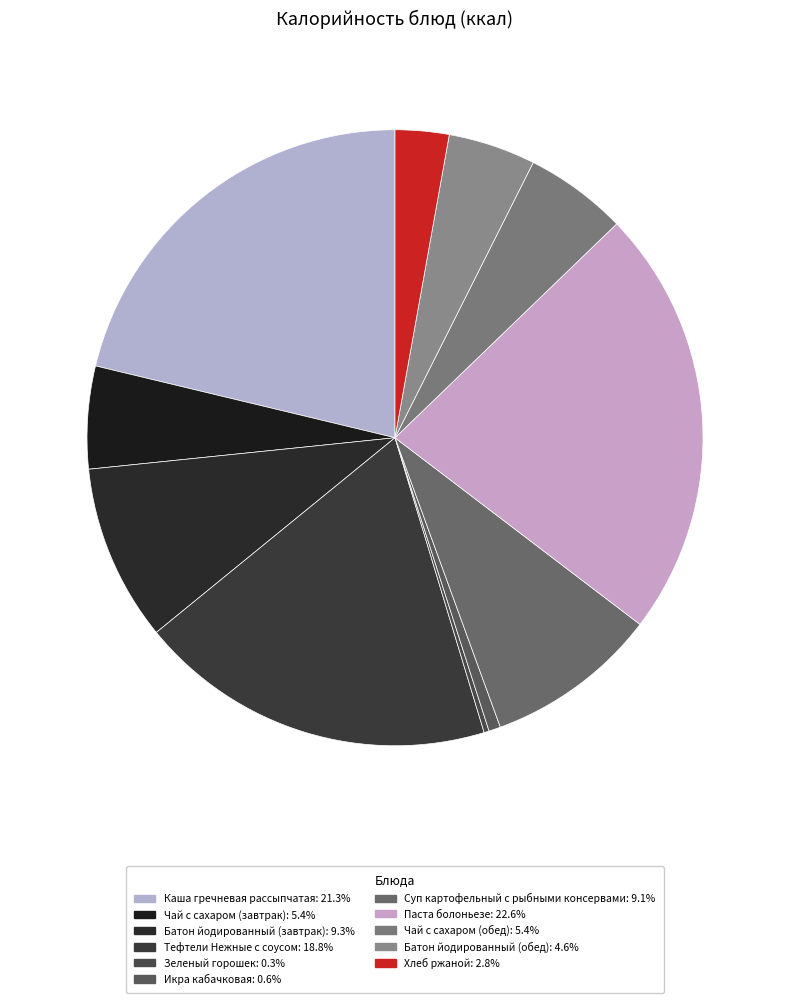

Rank the categories by value from lowest to highest.

Зеленый горошек, Икра кабачковая, Хлеб ржаной, Батон йодированный (обед), Чай с сахаром (завтрак), Чай с сахаром (обед), Суп картофельный с рыбными консервами, Батон йодированный (завтрак), Тефтели Нежные с соусом, Каша гречневая рассыпчатая, Паста болоньезе